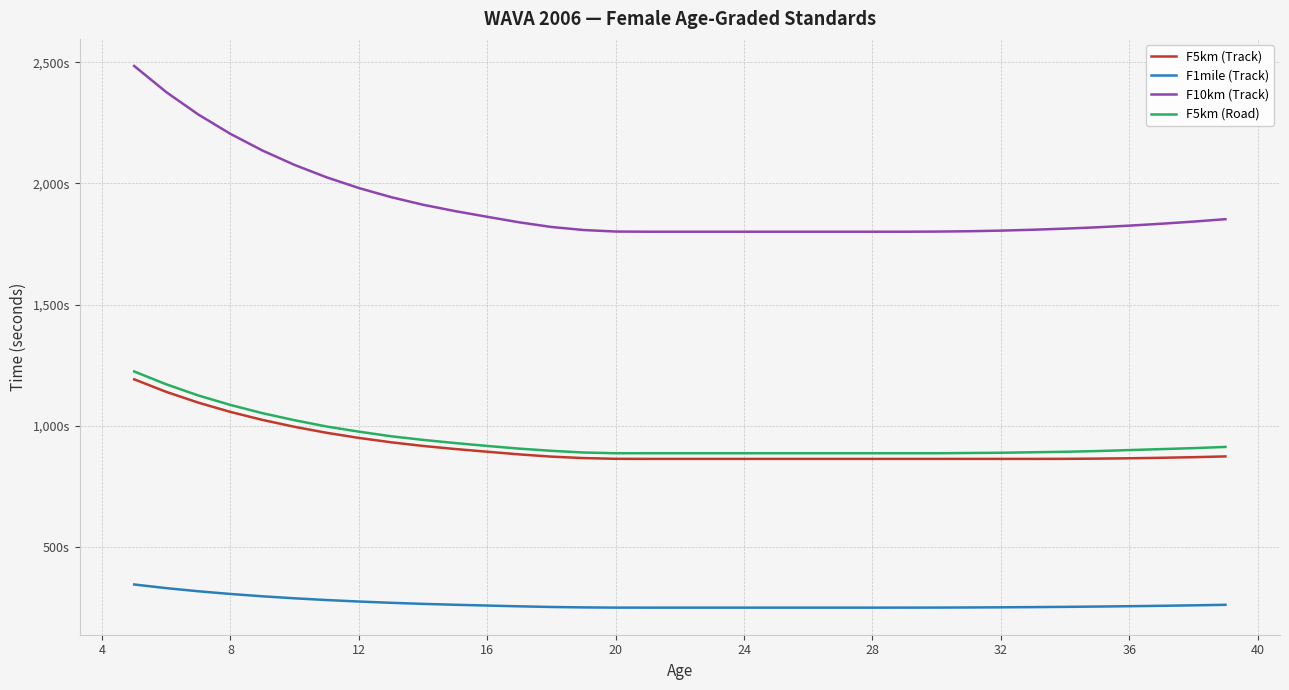

At how many categories does at least one series exceed 1472?

35